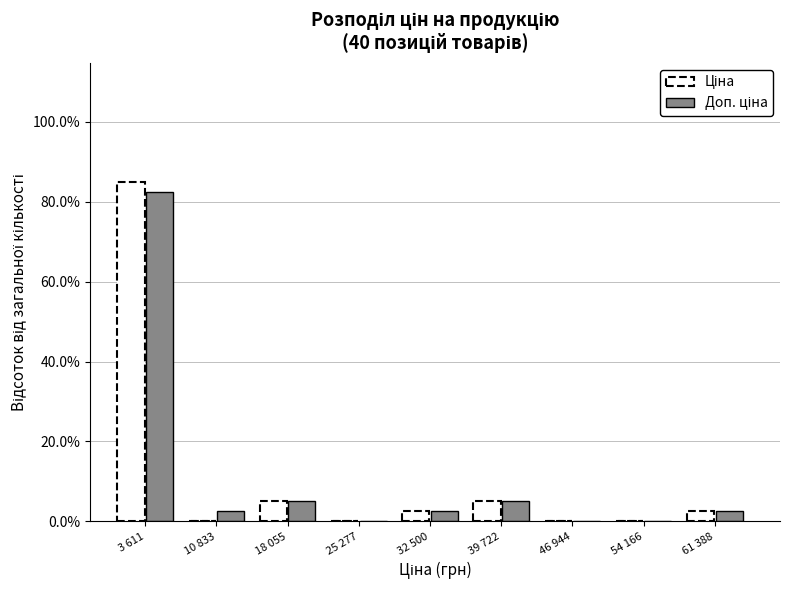

At which category does the chart reach its peak across all series?

3 611